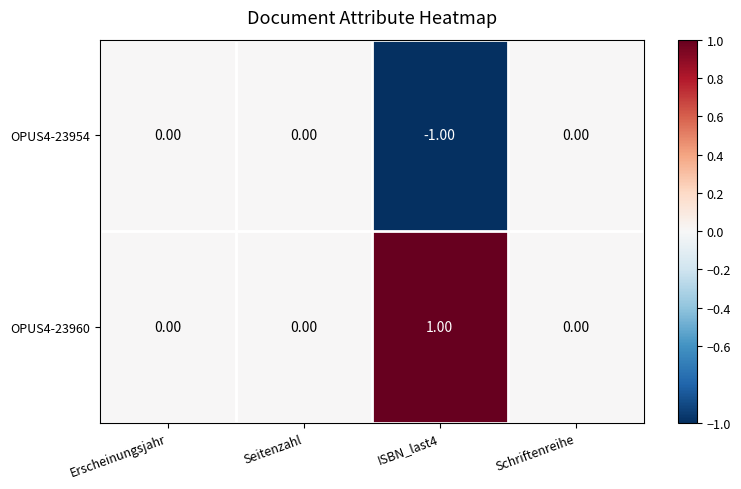

Count the number of categories in the chart.

4